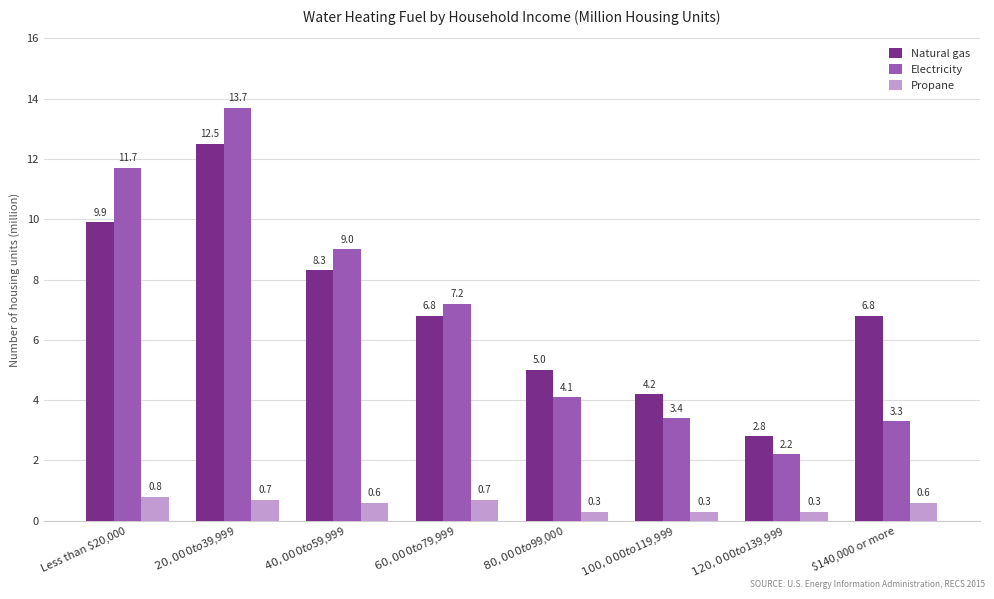

What is the label of the 2nd bar from the left?

$20,000 to $39,999